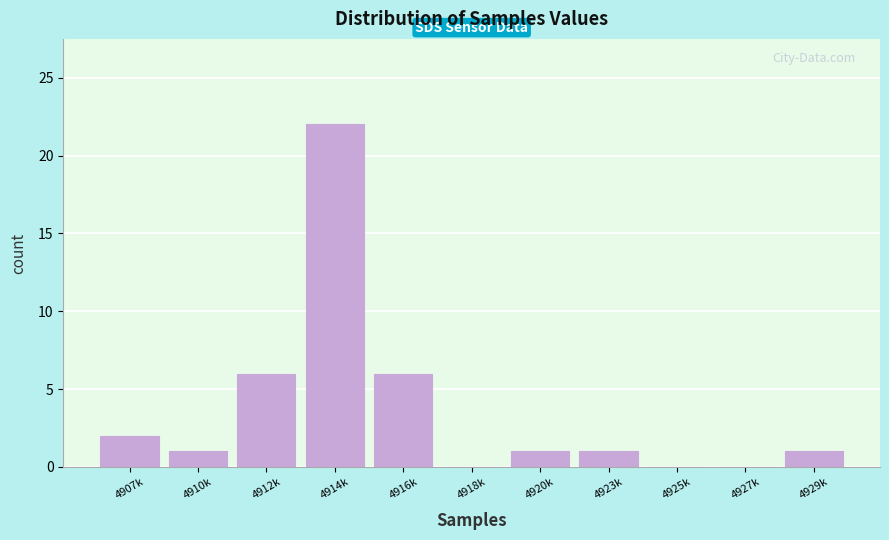

Reading left to right, list all the values displayed in this chart.

4907k=2	4910k=1	4912k=6	4914k=22	4916k=6	4918k=0	4920k=1	4923k=1	4925k=0	4927k=0	4929k=1